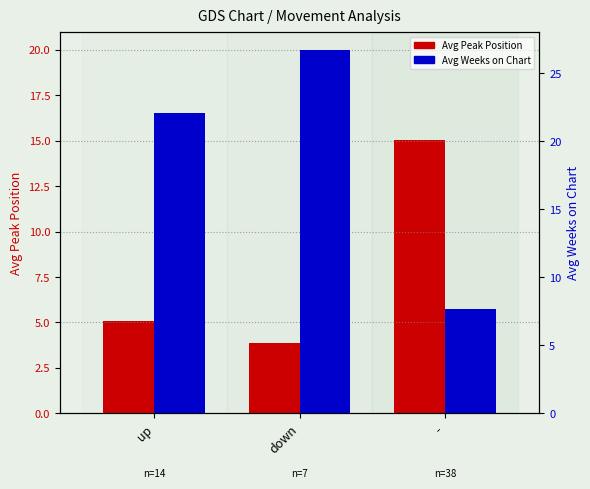

How many bars are there in each group?

2